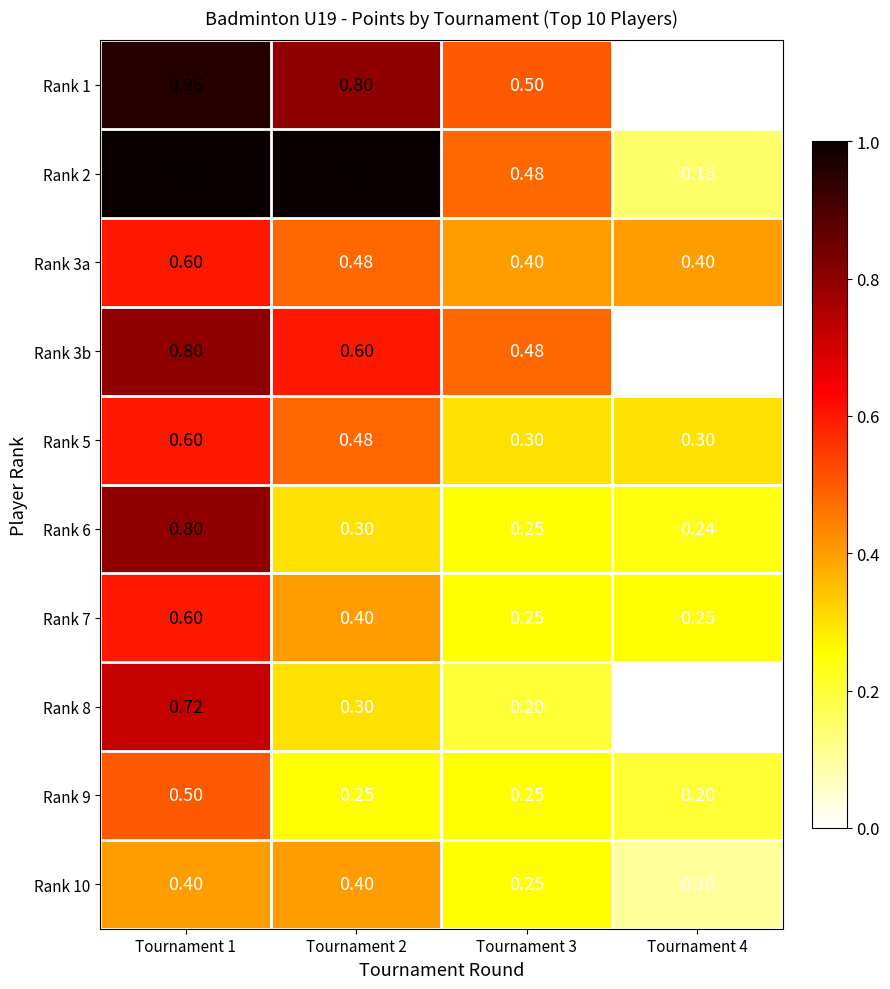

At which category is the sum across all series the highest?

Tournament 1